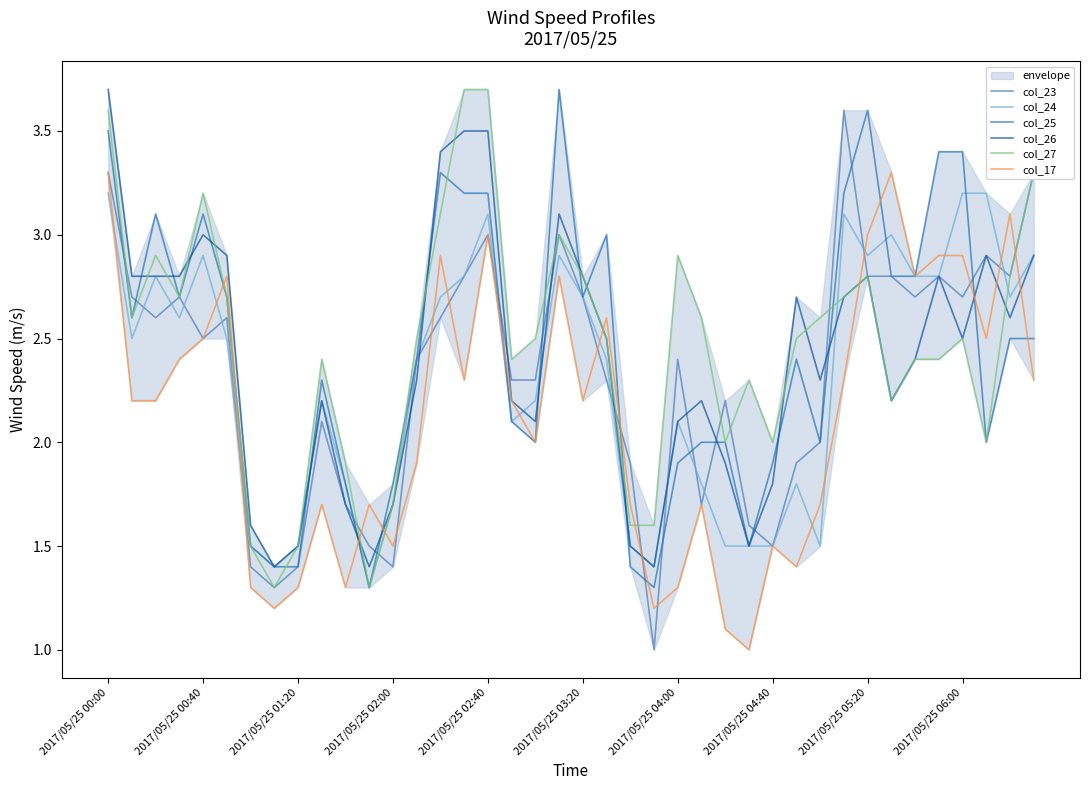

How many categories are shown in the chart?

40